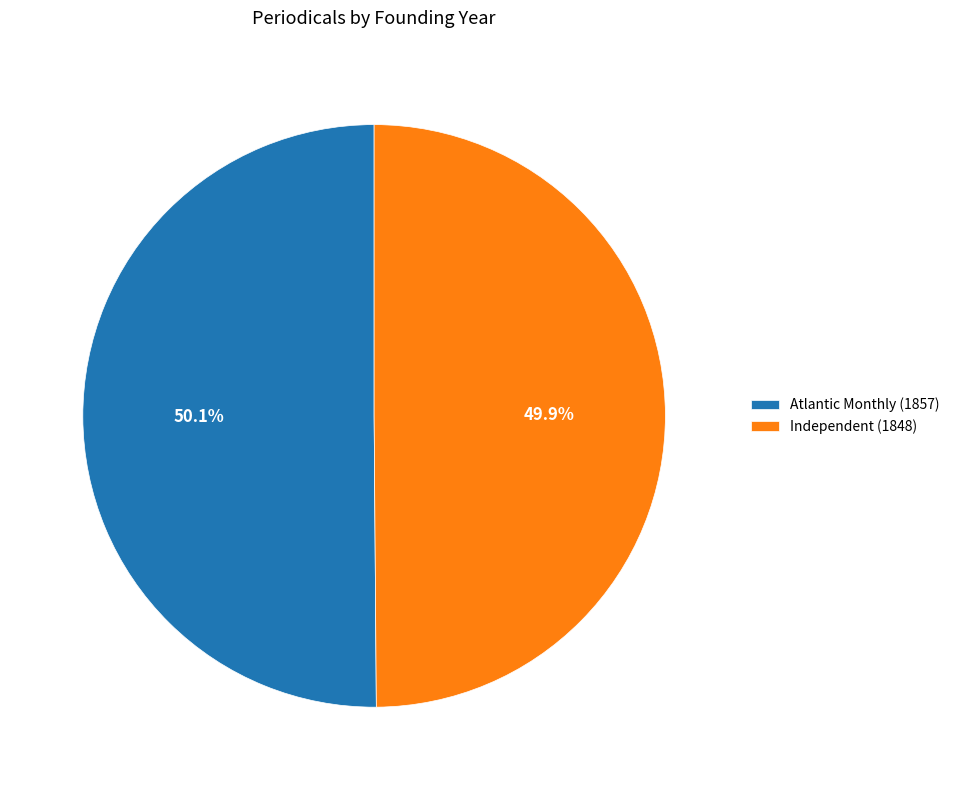

Is there any slice that represents more than half of the pie?

Yes